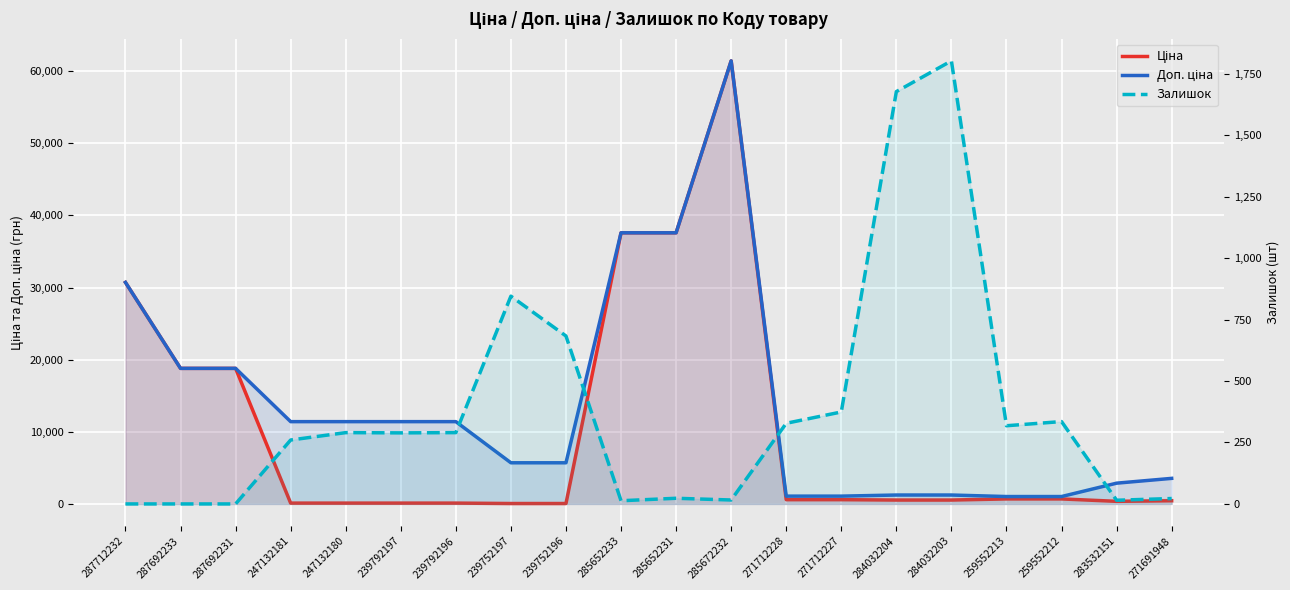

At how many categories does at least one series exceed 19669?

4